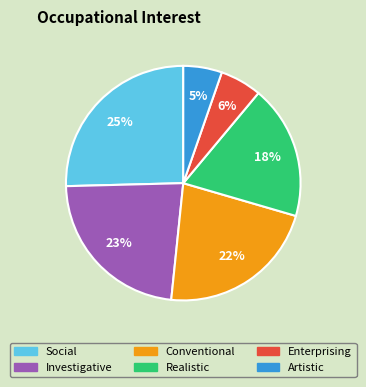

Between Social and Artistic, which is larger?

Social